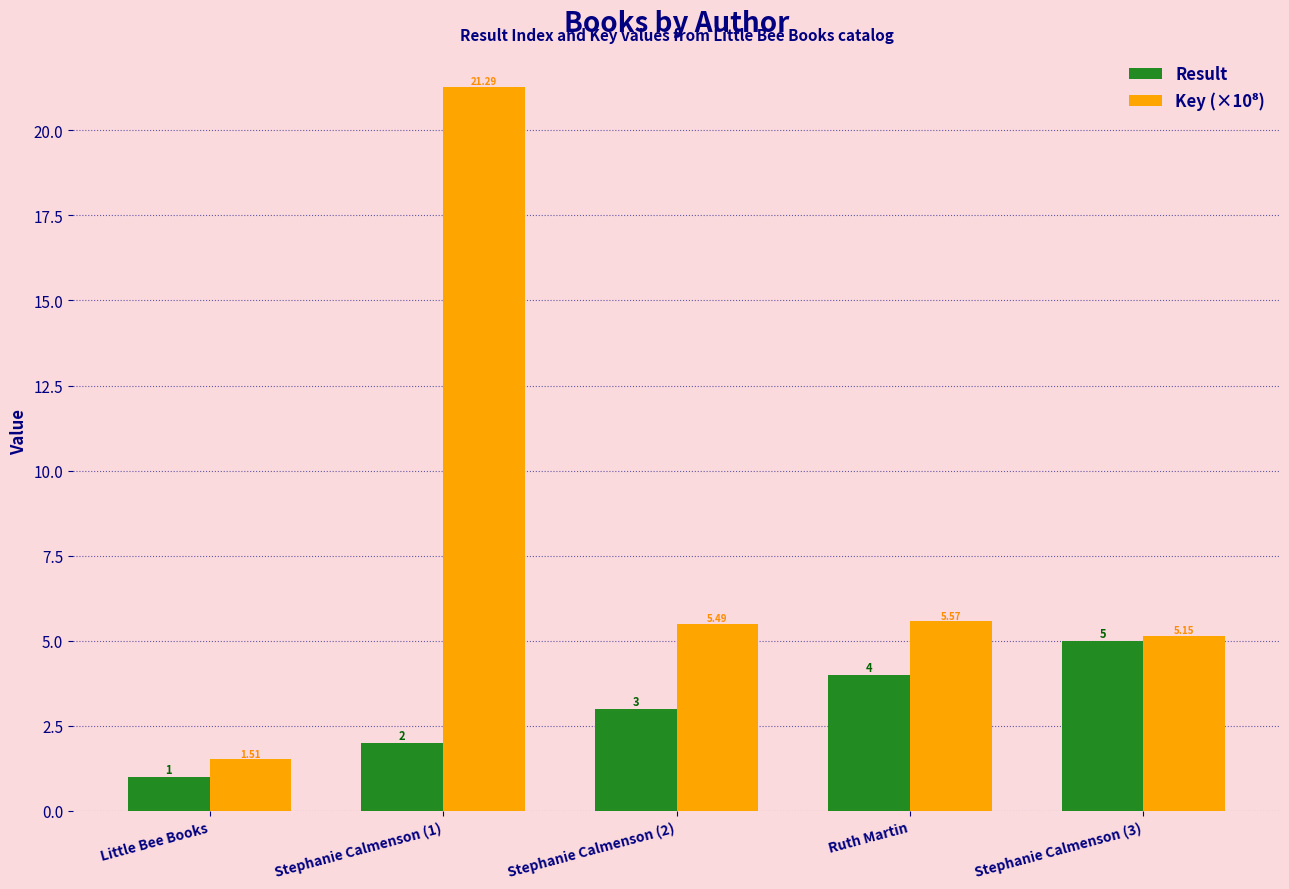

At which category is the sum across all series the highest?

Stephanie Calmenson (1)